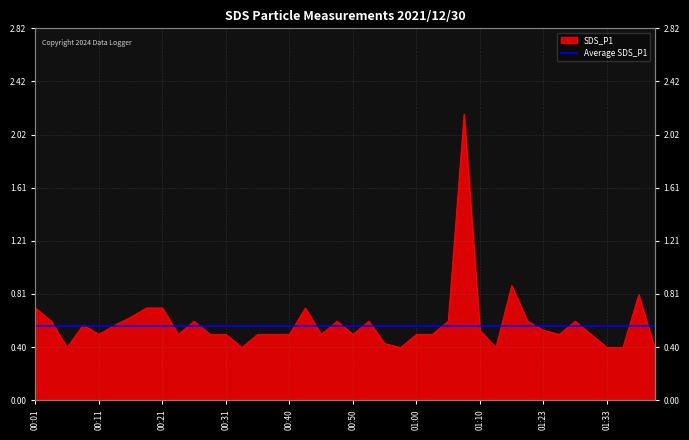

The chart shows a value of 1.0 at 01:20. True or false?

False